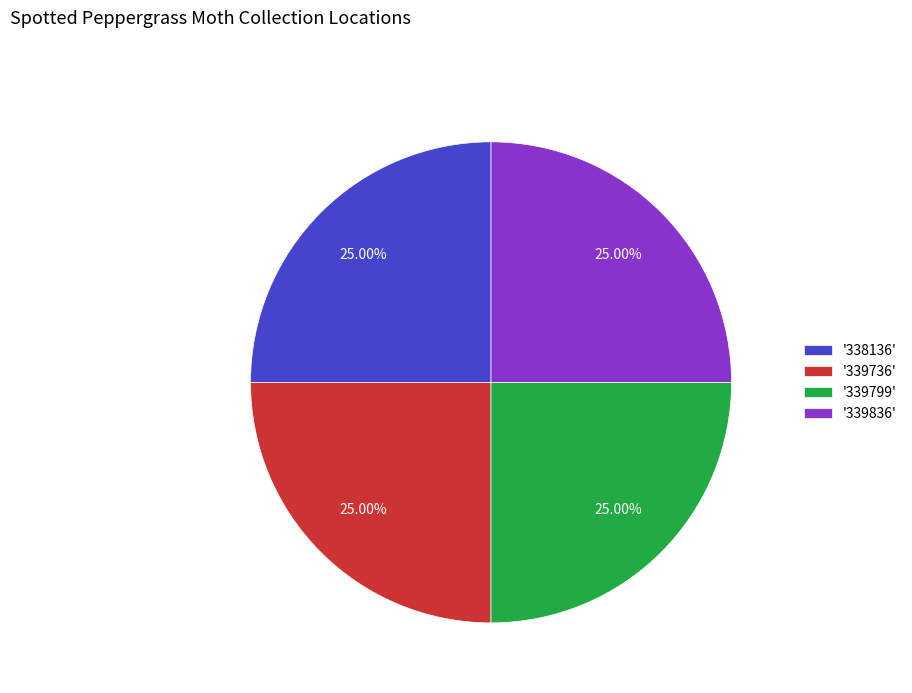

How many slices are in this pie chart?

4